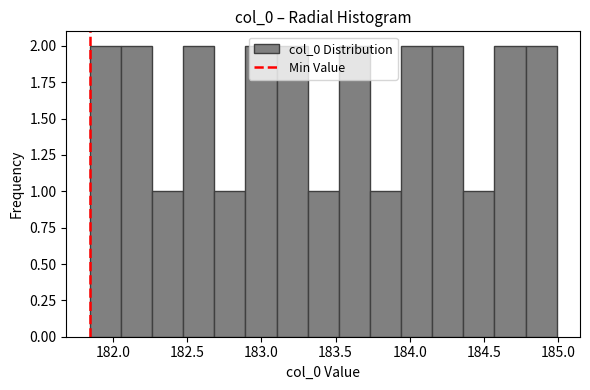

How tall is the bar that spans 182.25 to 182.45 on the x-axis? Neither the bar edges nor the heights are printed on the chart, so give them approximately, as read against the axes.

1